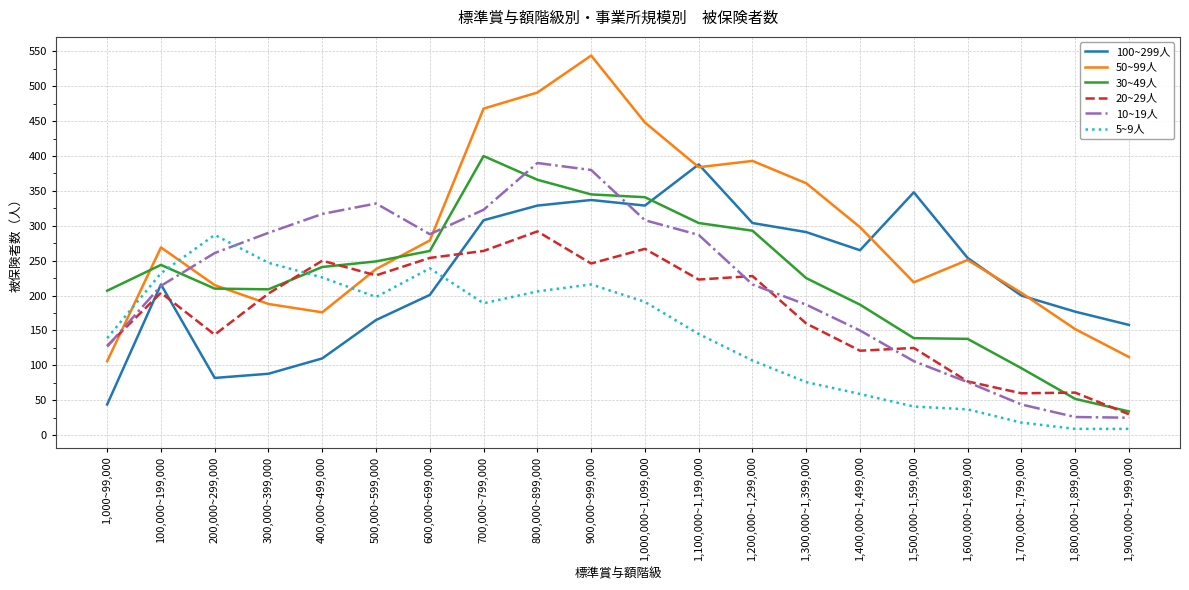

What is the approximate value of 5~9人 at 1,600,000~1,699,000?

37